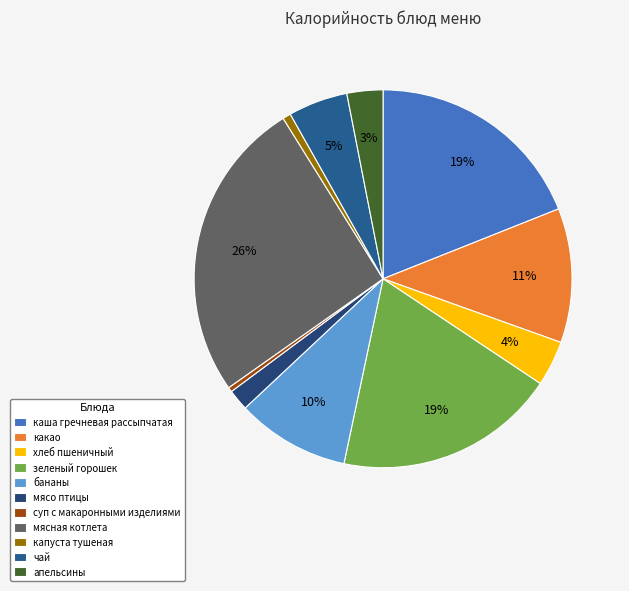

Between какао and бананы, which is larger?

какао